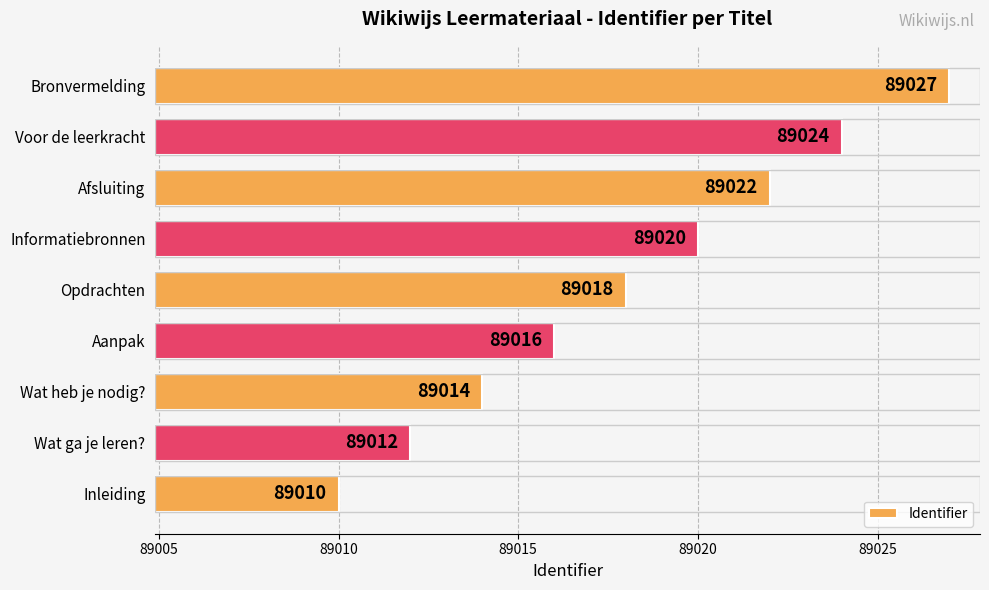

What is the difference between the second highest and minimum values?

14